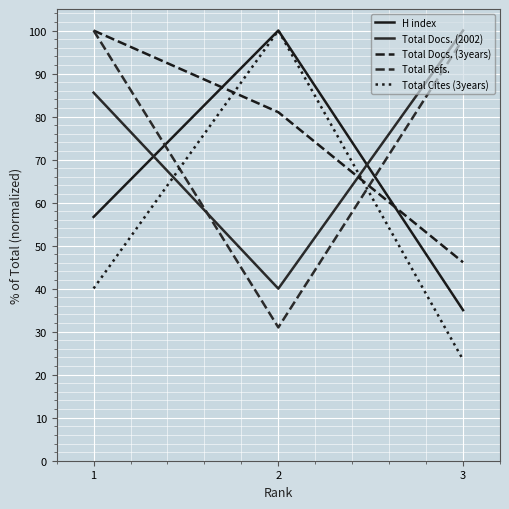

At which label is Total Docs. (2002) closest to 70?

1